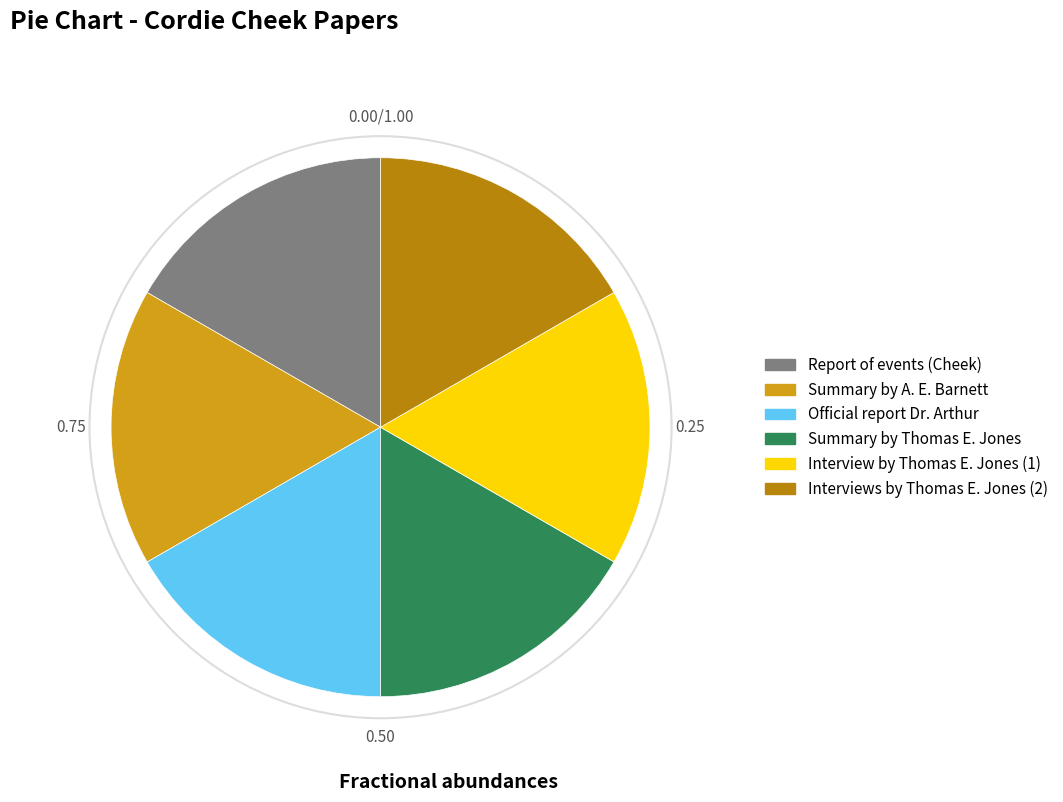

Is there a majority slice in this chart?

No